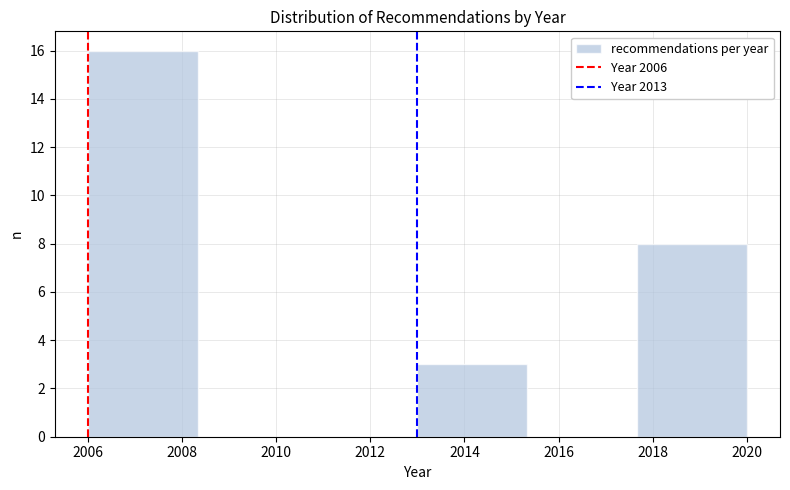

Over which range of the x-axis is the bar tallest?

2006.0 to 2008.4